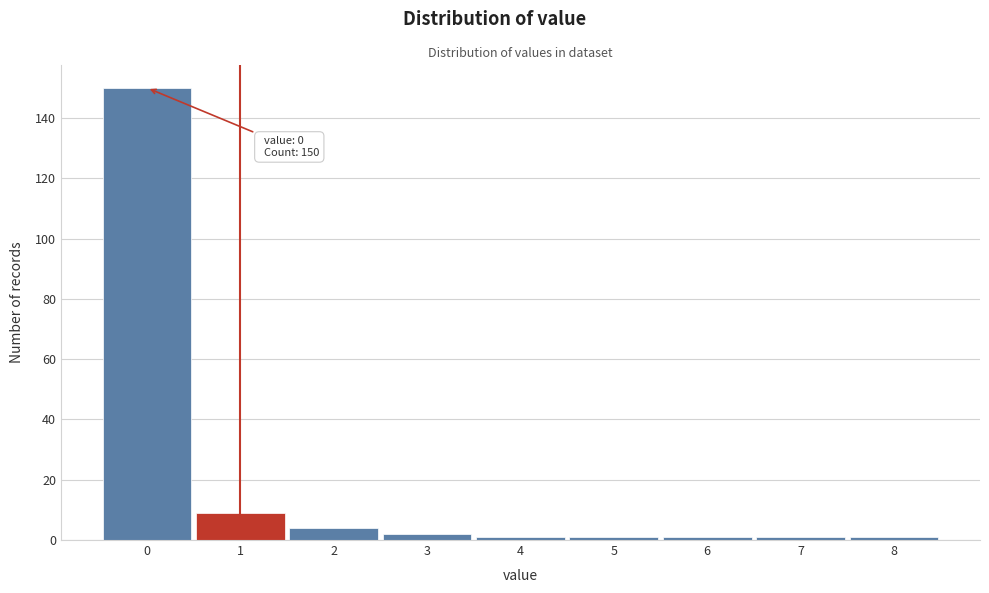

Reading right to left, extract all data points from this chart.

8=1	7=1	6=1	5=1	4=1	3=2	2=4	1=9	0=150